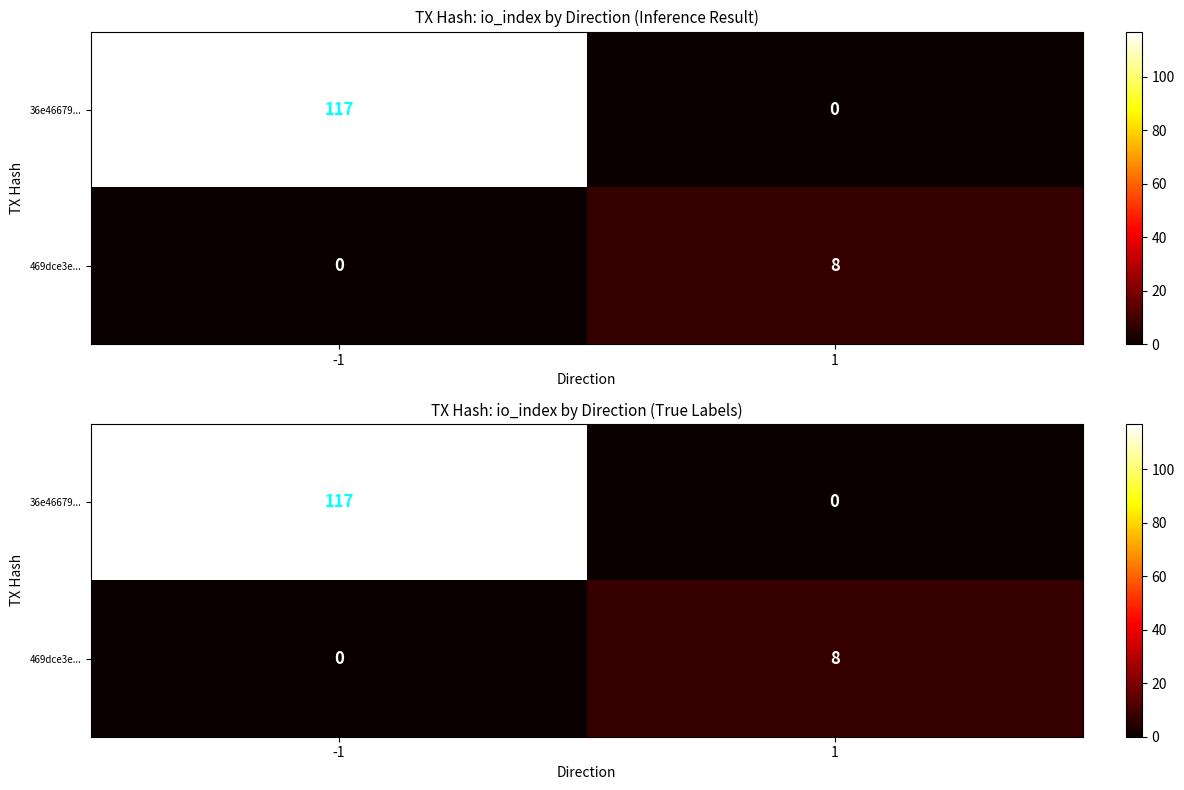

What is the sum of the 36e46679... values at 1 and -1?

117